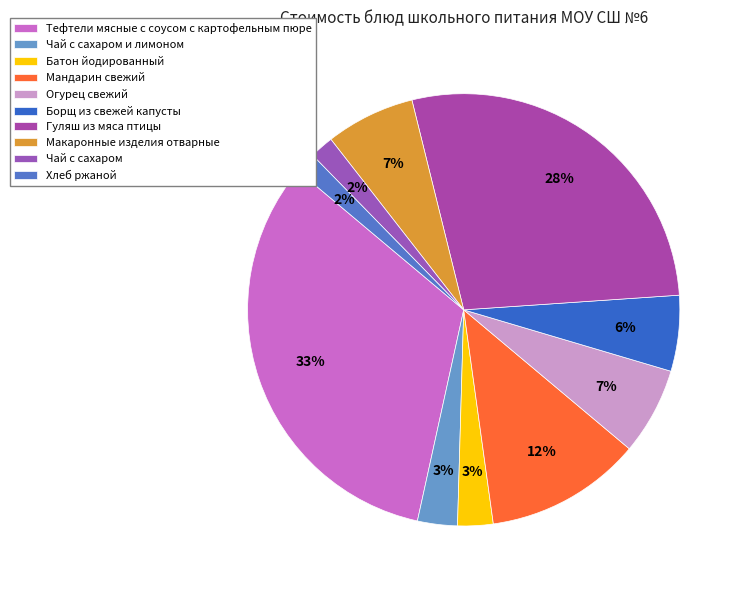

How many slices are in this pie chart?

10